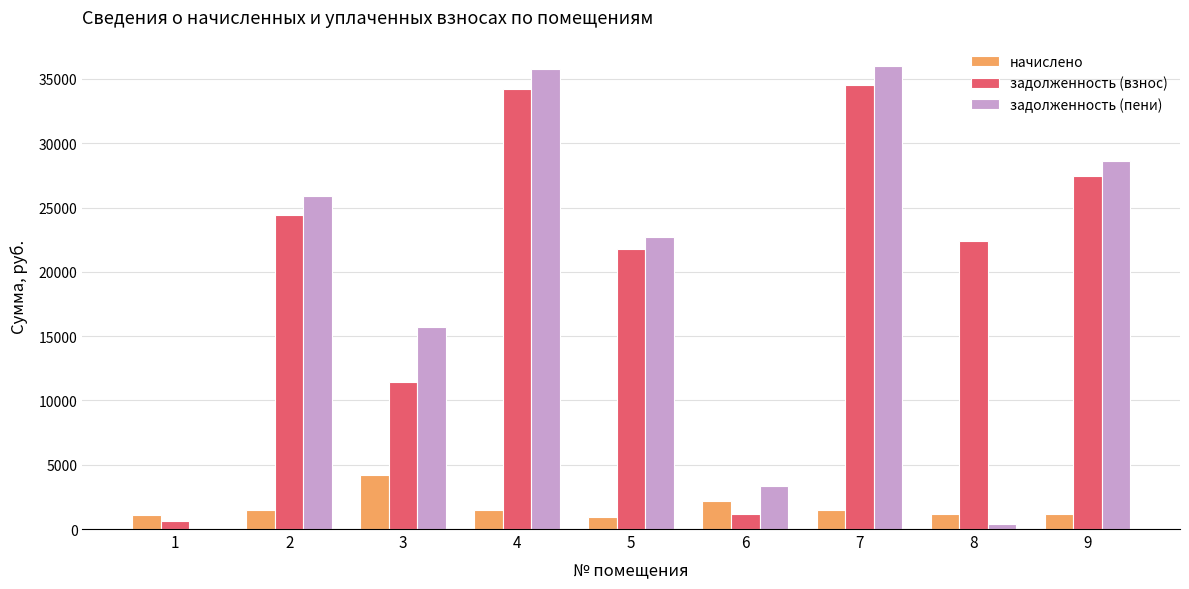

Which series has the largest total across all categories?

задолженность (взнос)